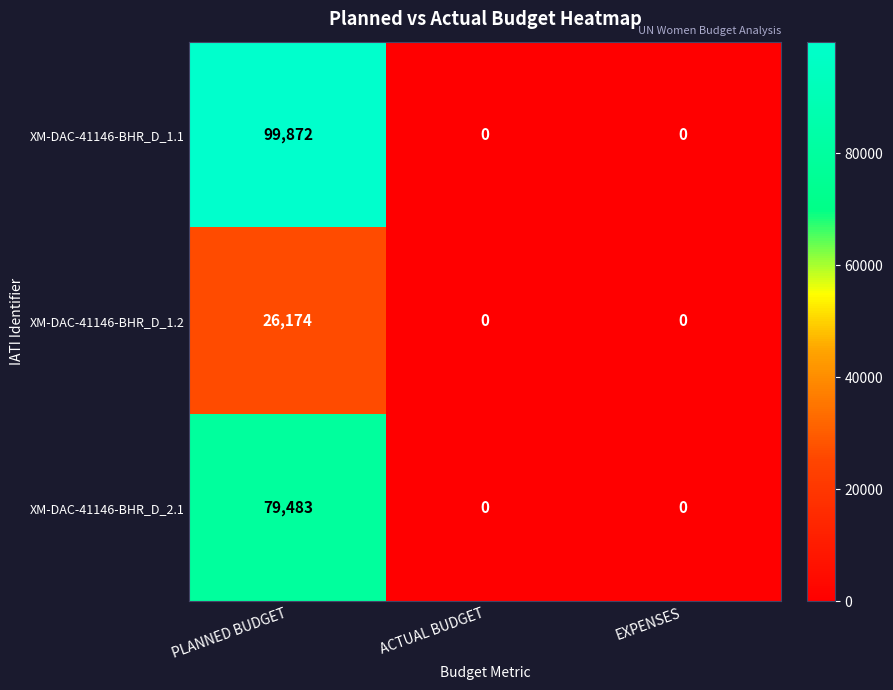

Is it true that XM-DAC-41146-BHR_D_1.1 equals 53025 at ACTUAL BUDGET?

False